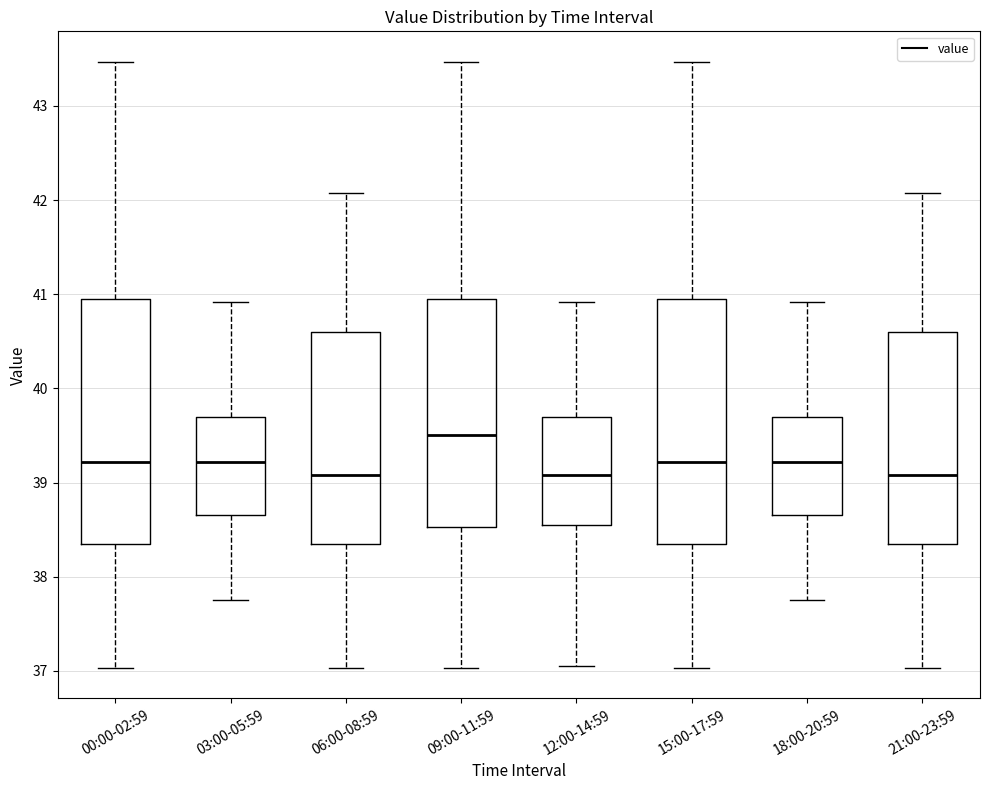

Reading left to right, transcribe this box plot: for each box, give where its median line is, the range the box spans, and where its two whiskers end, as read against the y-axis. The values are not printed on the chart, so give them approximately, as read against the axis.

00:00-02:59: median 39.2, box 38.4 to 41.0, whiskers 37.0 to 43.5
03:00-05:59: median 39.2, box 38.7 to 39.7, whiskers 37.8 to 40.9
06:00-08:59: median 39.1, box 38.4 to 40.6, whiskers 37.0 to 42.1
09:00-11:59: median 39.5, box 38.5 to 41.0, whiskers 37.0 to 43.5
12:00-14:59: median 39.1, box 38.6 to 39.7, whiskers 37.1 to 40.9
15:00-17:59: median 39.2, box 38.4 to 41.0, whiskers 37.0 to 43.5
18:00-20:59: median 39.2, box 38.7 to 39.7, whiskers 37.8 to 40.9
21:00-23:59: median 39.1, box 38.4 to 40.6, whiskers 37.0 to 42.1